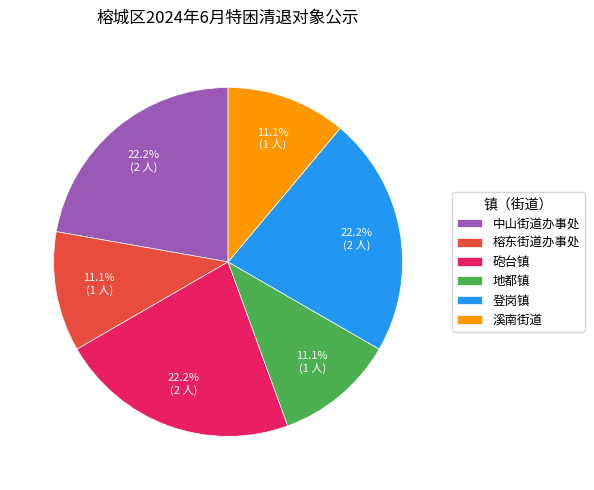

Is there a majority slice in this chart?

No